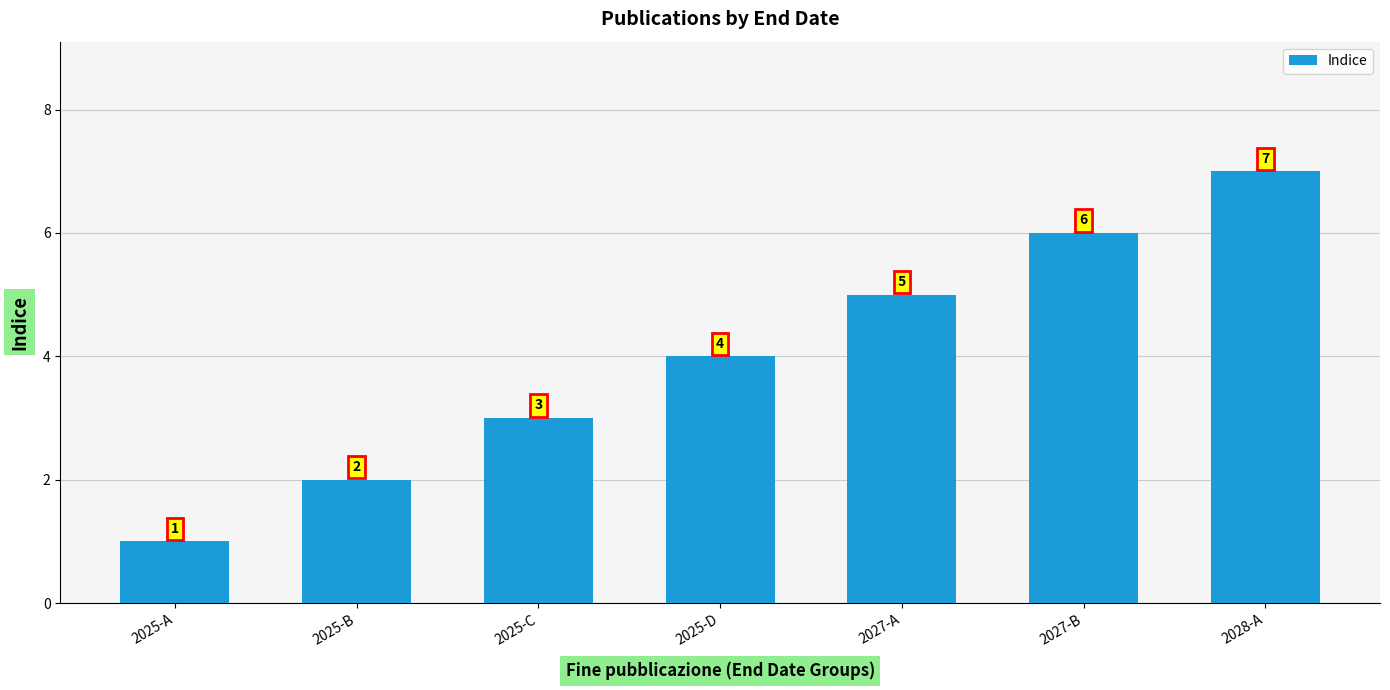

List the labels in order of value, smallest first.

2025-A, 2025-B, 2025-C, 2025-D, 2027-A, 2027-B, 2028-A